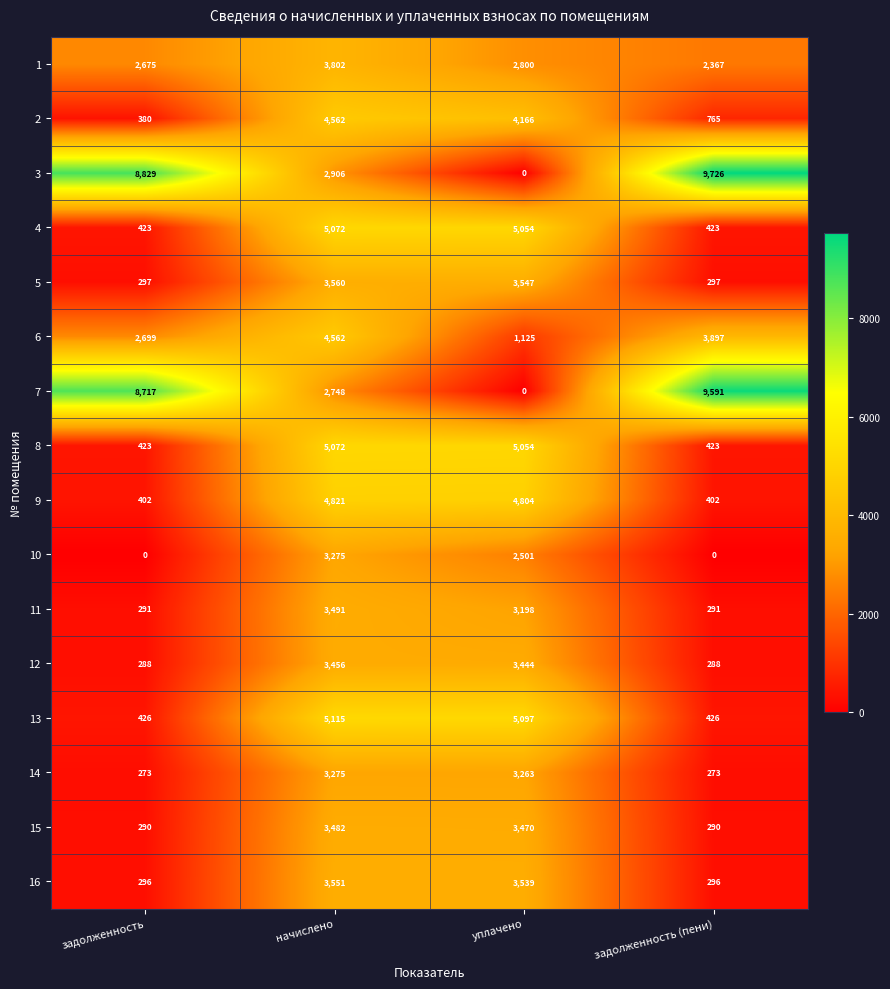

What is the average value of the 3 series?

5365